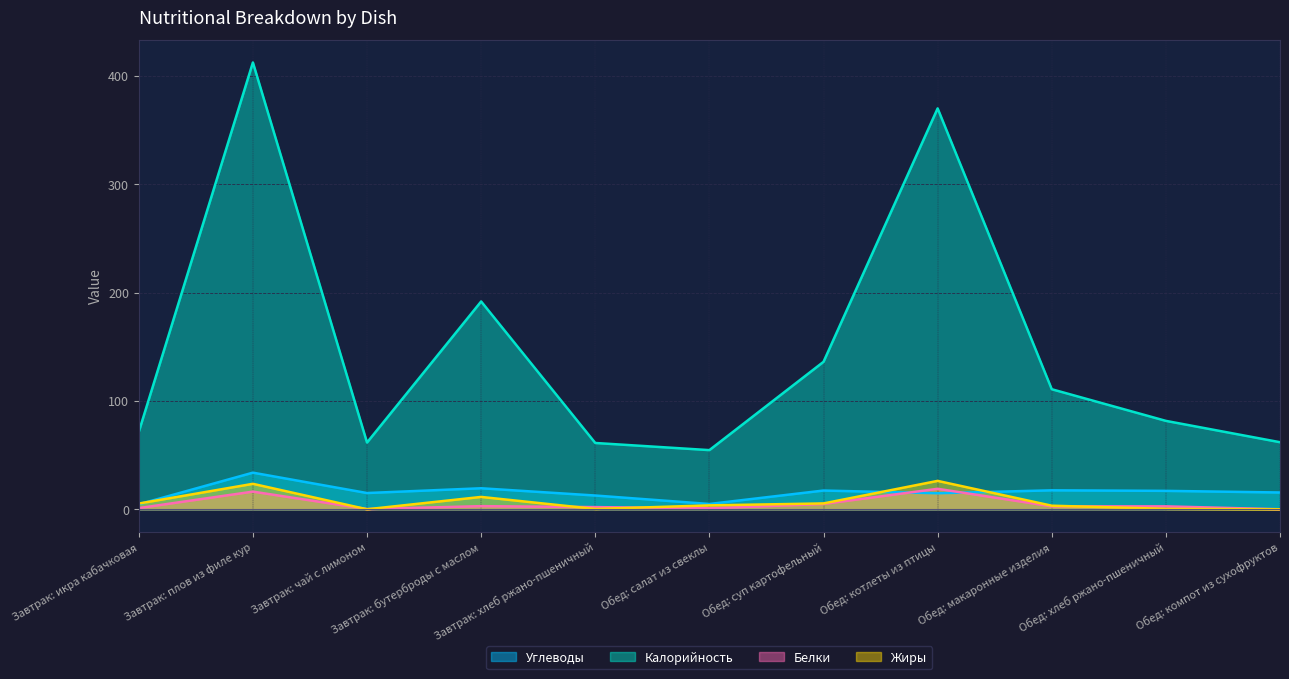

At which category is the sum across all series the highest?

Завтрак: плов из филе кур